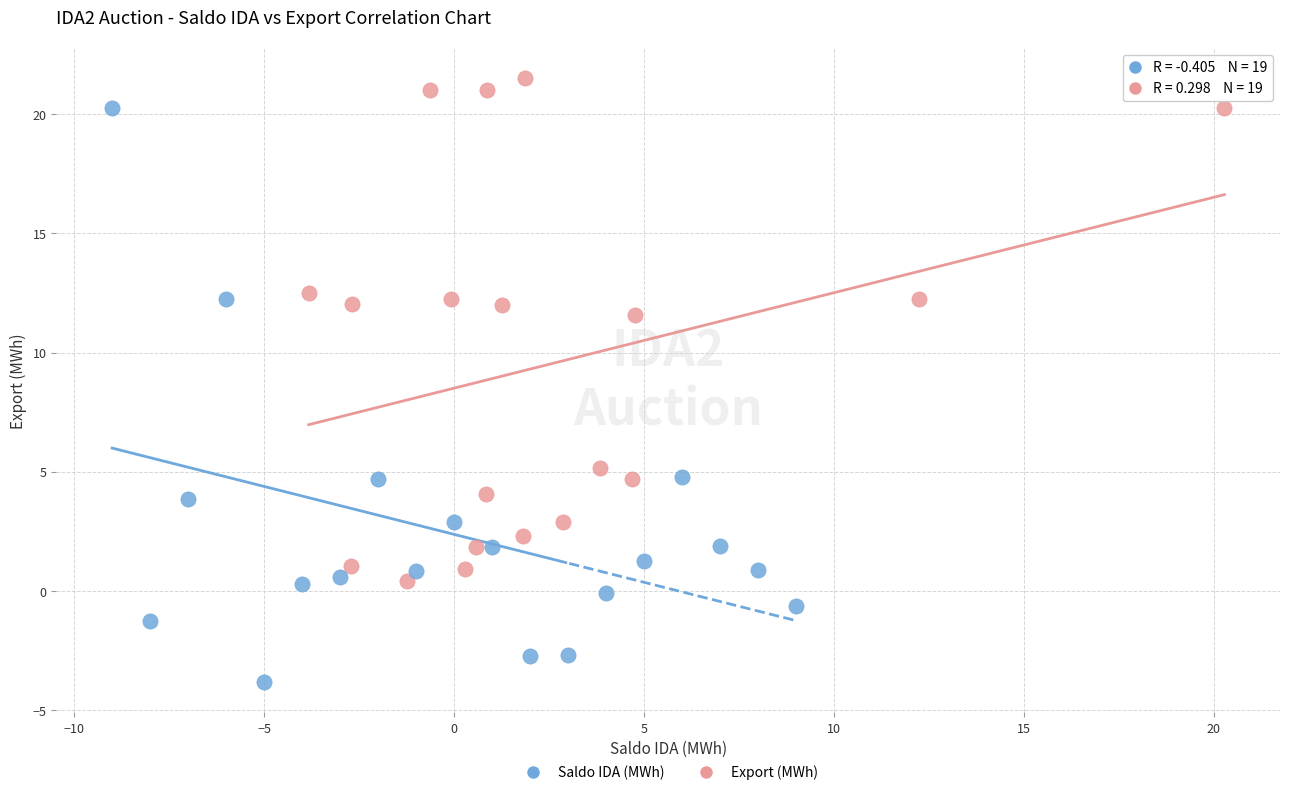

Which series has the largest Y range (max minus min)?

Saldo IDA (MWh)